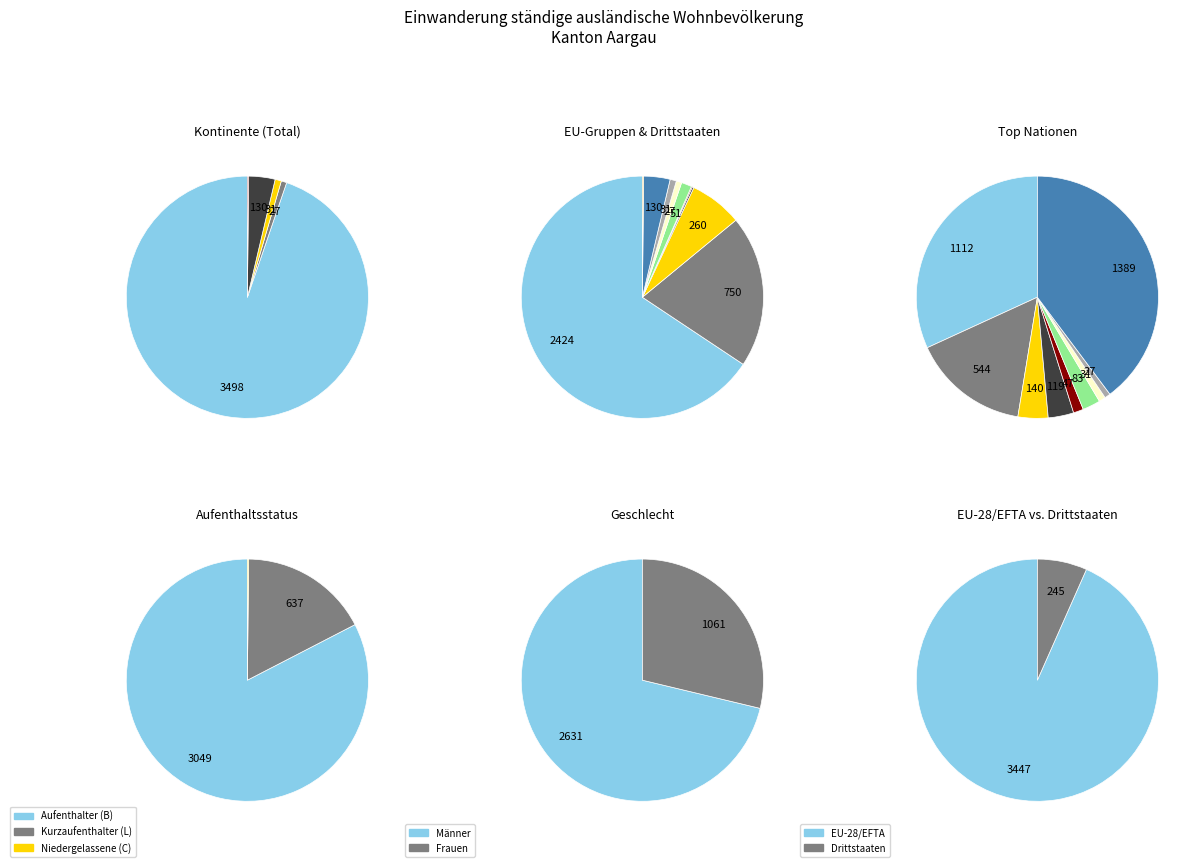

Which category accounts for the majority?

Europa